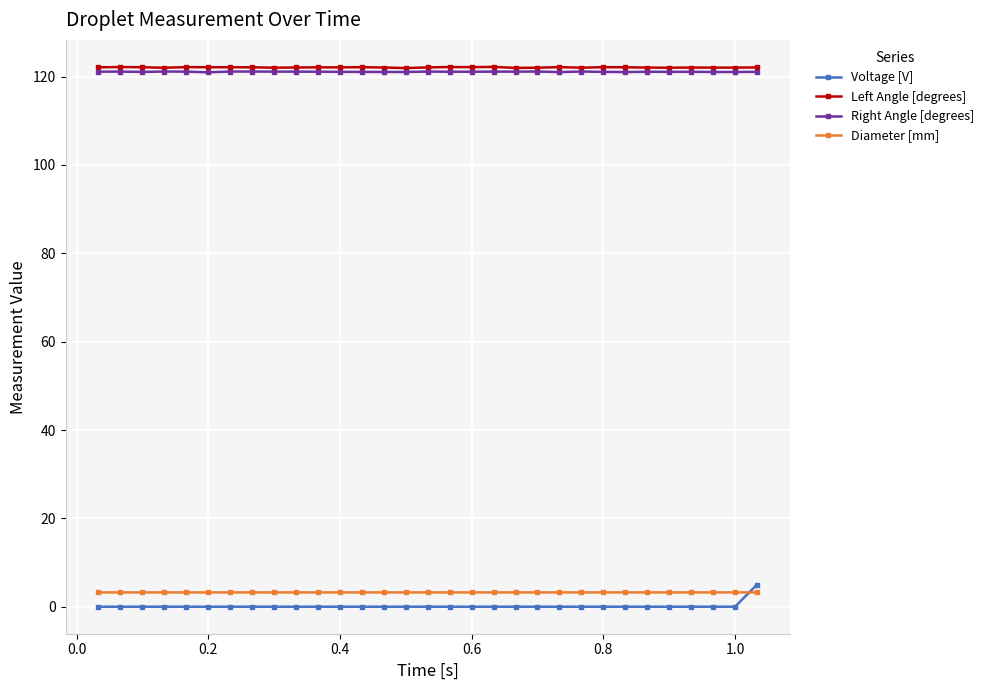

True or false: Right Angle [degrees] and Diameter [mm] cross at least once.

False